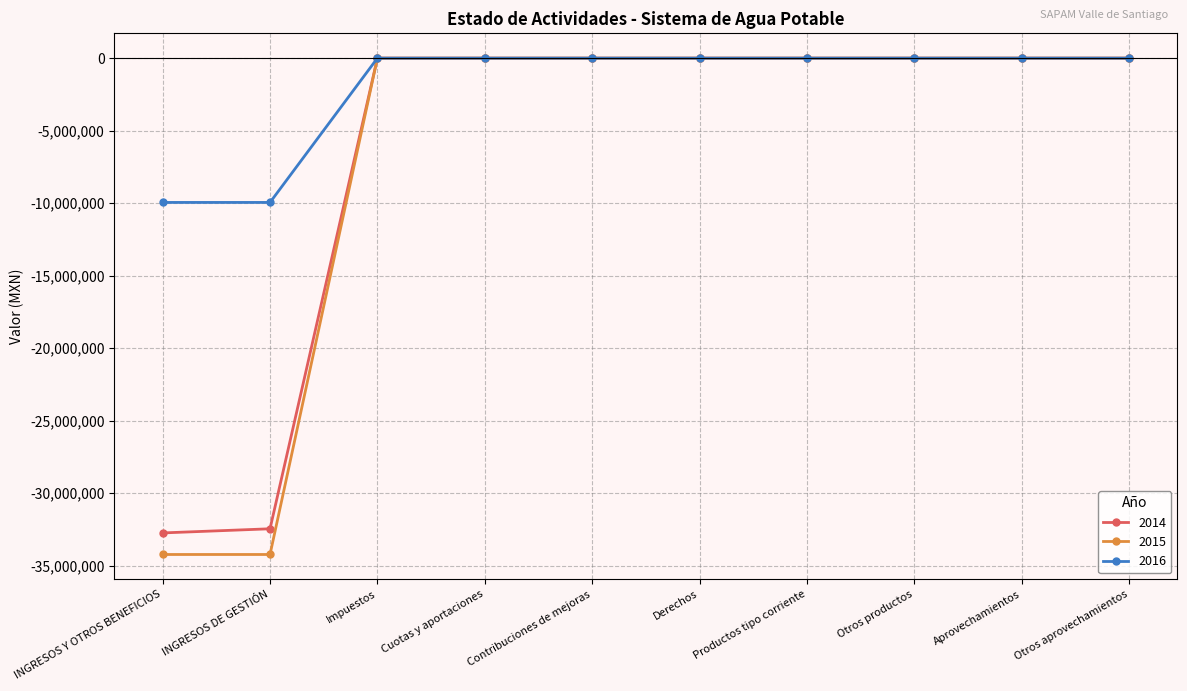

What is the minimum value for 2016?

-9948819.7